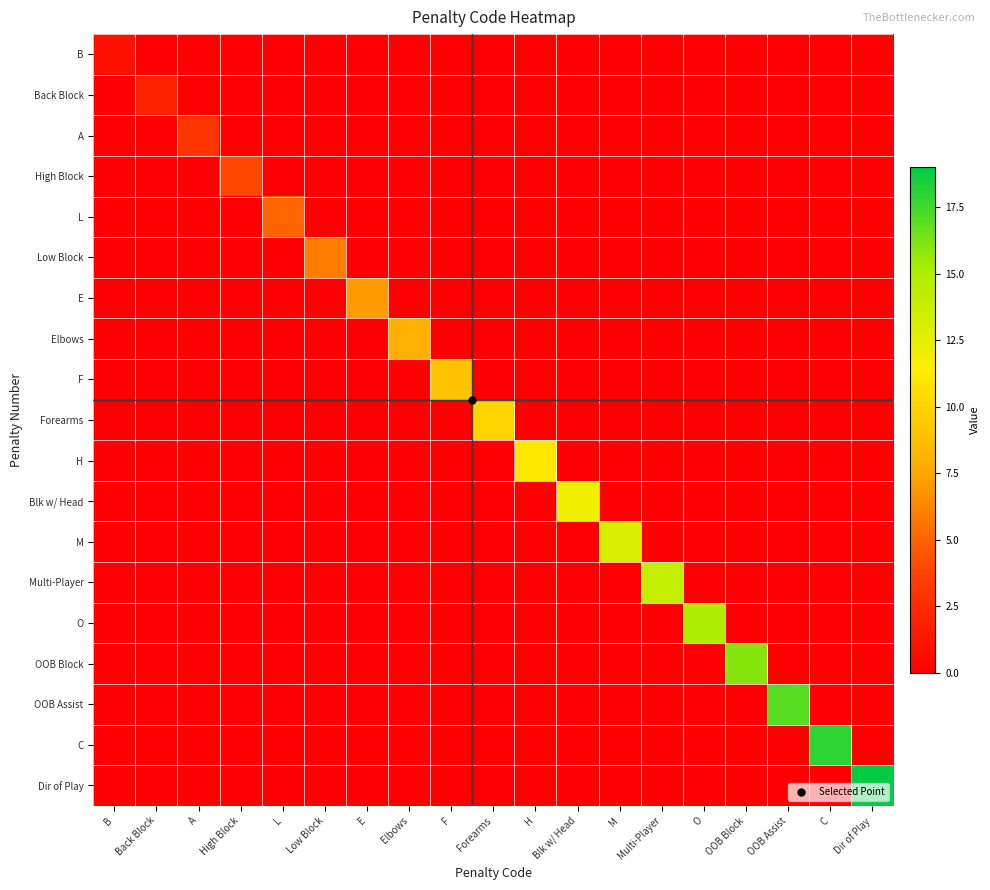

Reading left to right, transcribe all the data shown in this chart.

B: B=1	Back Block=0	A=0	High Block=0	L=0	Low Block=0	E=0	Elbows=0	F=0	Forearms=0	H=0	Blk w/ Head=0	M=0	Multi-Player=0	O=0	OOB Block=0	OOB Assist=0	C=0	Dir of Play=0
Back Block: B=0	Back Block=2	A=0	High Block=0	L=0	Low Block=0	E=0	Elbows=0	F=0	Forearms=0	H=0	Blk w/ Head=0	M=0	Multi-Player=0	O=0	OOB Block=0	OOB Assist=0	C=0	Dir of Play=0
A: B=0	Back Block=0	A=3	High Block=0	L=0	Low Block=0	E=0	Elbows=0	F=0	Forearms=0	H=0	Blk w/ Head=0	M=0	Multi-Player=0	O=0	OOB Block=0	OOB Assist=0	C=0	Dir of Play=0
High Block: B=0	Back Block=0	A=0	High Block=4	L=0	Low Block=0	E=0	Elbows=0	F=0	Forearms=0	H=0	Blk w/ Head=0	M=0	Multi-Player=0	O=0	OOB Block=0	OOB Assist=0	C=0	Dir of Play=0
L: B=0	Back Block=0	A=0	High Block=0	L=5	Low Block=0	E=0	Elbows=0	F=0	Forearms=0	H=0	Blk w/ Head=0	M=0	Multi-Player=0	O=0	OOB Block=0	OOB Assist=0	C=0	Dir of Play=0
Low Block: B=0	Back Block=0	A=0	High Block=0	L=0	Low Block=6	E=0	Elbows=0	F=0	Forearms=0	H=0	Blk w/ Head=0	M=0	Multi-Player=0	O=0	OOB Block=0	OOB Assist=0	C=0	Dir of Play=0
E: B=0	Back Block=0	A=0	High Block=0	L=0	Low Block=0	E=7	Elbows=0	F=0	Forearms=0	H=0	Blk w/ Head=0	M=0	Multi-Player=0	O=0	OOB Block=0	OOB Assist=0	C=0	Dir of Play=0
Elbows: B=0	Back Block=0	A=0	High Block=0	L=0	Low Block=0	E=0	Elbows=8	F=0	Forearms=0	H=0	Blk w/ Head=0	M=0	Multi-Player=0	O=0	OOB Block=0	OOB Assist=0	C=0	Dir of Play=0
F: B=0	Back Block=0	A=0	High Block=0	L=0	Low Block=0	E=0	Elbows=0	F=9	Forearms=0	H=0	Blk w/ Head=0	M=0	Multi-Player=0	O=0	OOB Block=0	OOB Assist=0	C=0	Dir of Play=0
Forearms: B=0	Back Block=0	A=0	High Block=0	L=0	Low Block=0	E=0	Elbows=0	F=0	Forearms=10	H=0	Blk w/ Head=0	M=0	Multi-Player=0	O=0	OOB Block=0	OOB Assist=0	C=0	Dir of Play=0
H: B=0	Back Block=0	A=0	High Block=0	L=0	Low Block=0	E=0	Elbows=0	F=0	Forearms=0	H=11	Blk w/ Head=0	M=0	Multi-Player=0	O=0	OOB Block=0	OOB Assist=0	C=0	Dir of Play=0
Blk w/ Head: B=0	Back Block=0	A=0	High Block=0	L=0	Low Block=0	E=0	Elbows=0	F=0	Forearms=0	H=0	Blk w/ Head=12	M=0	Multi-Player=0	O=0	OOB Block=0	OOB Assist=0	C=0	Dir of Play=0
M: B=0	Back Block=0	A=0	High Block=0	L=0	Low Block=0	E=0	Elbows=0	F=0	Forearms=0	H=0	Blk w/ Head=0	M=13	Multi-Player=0	O=0	OOB Block=0	OOB Assist=0	C=0	Dir of Play=0
Multi-Player: B=0	Back Block=0	A=0	High Block=0	L=0	Low Block=0	E=0	Elbows=0	F=0	Forearms=0	H=0	Blk w/ Head=0	M=0	Multi-Player=14	O=0	OOB Block=0	OOB Assist=0	C=0	Dir of Play=0
O: B=0	Back Block=0	A=0	High Block=0	L=0	Low Block=0	E=0	Elbows=0	F=0	Forearms=0	H=0	Blk w/ Head=0	M=0	Multi-Player=0	O=15	OOB Block=0	OOB Assist=0	C=0	Dir of Play=0
OOB Block: B=0	Back Block=0	A=0	High Block=0	L=0	Low Block=0	E=0	Elbows=0	F=0	Forearms=0	H=0	Blk w/ Head=0	M=0	Multi-Player=0	O=0	OOB Block=16	OOB Assist=0	C=0	Dir of Play=0
OOB Assist: B=0	Back Block=0	A=0	High Block=0	L=0	Low Block=0	E=0	Elbows=0	F=0	Forearms=0	H=0	Blk w/ Head=0	M=0	Multi-Player=0	O=0	OOB Block=0	OOB Assist=17	C=0	Dir of Play=0
C: B=0	Back Block=0	A=0	High Block=0	L=0	Low Block=0	E=0	Elbows=0	F=0	Forearms=0	H=0	Blk w/ Head=0	M=0	Multi-Player=0	O=0	OOB Block=0	OOB Assist=0	C=18	Dir of Play=0
Dir of Play: B=0	Back Block=0	A=0	High Block=0	L=0	Low Block=0	E=0	Elbows=0	F=0	Forearms=0	H=0	Blk w/ Head=0	M=0	Multi-Player=0	O=0	OOB Block=0	OOB Assist=0	C=0	Dir of Play=19